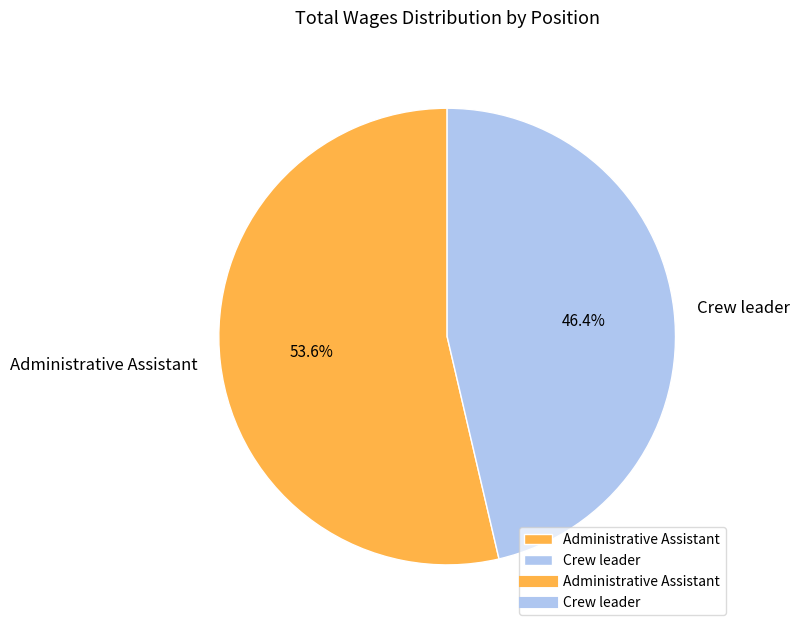

Which category has the smallest portion of the pie?

Crew leader